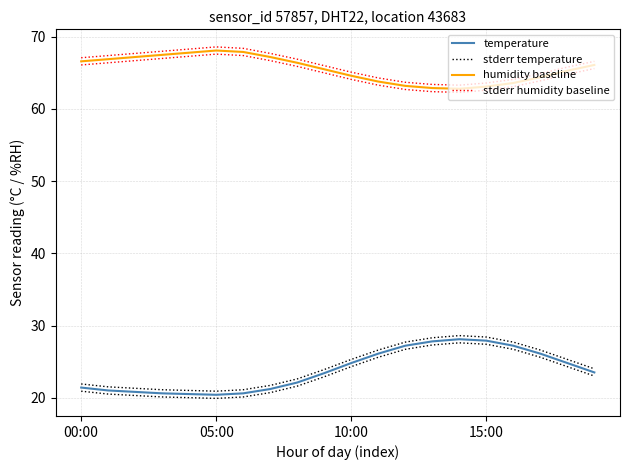

Which series has the largest total across all categories?

stderr humidity baseline